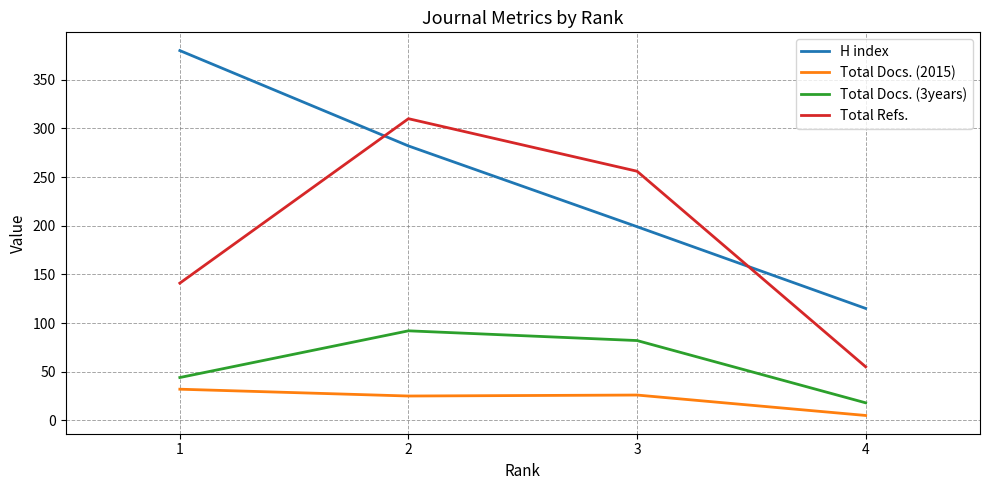

List the labels in order of H index value, largest first.

1, 2, 3, 4